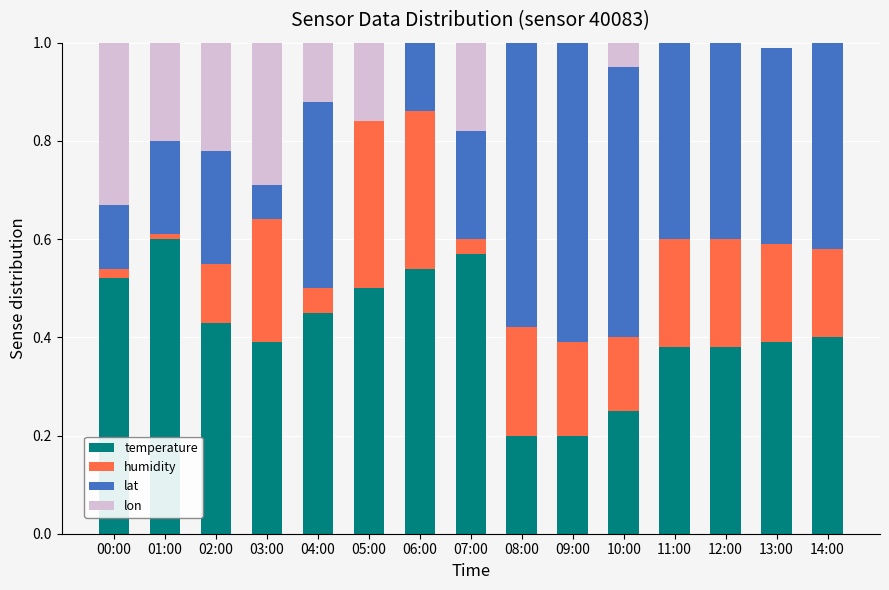

What is the difference between the highest and lowest values at 02:00?

0.3